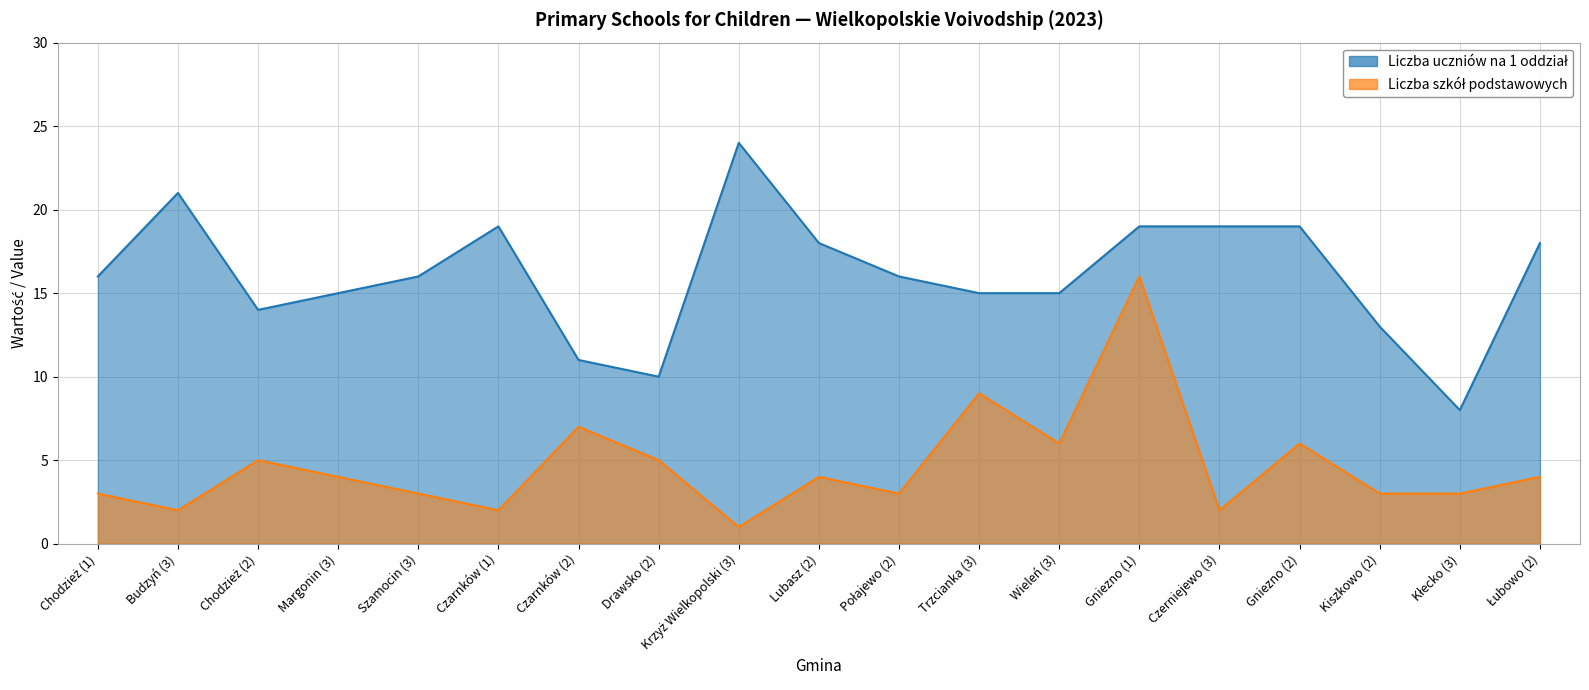

True or false: Liczba uczniów na 1 oddział and Liczba szkół podstawowych intersect in this chart.

False